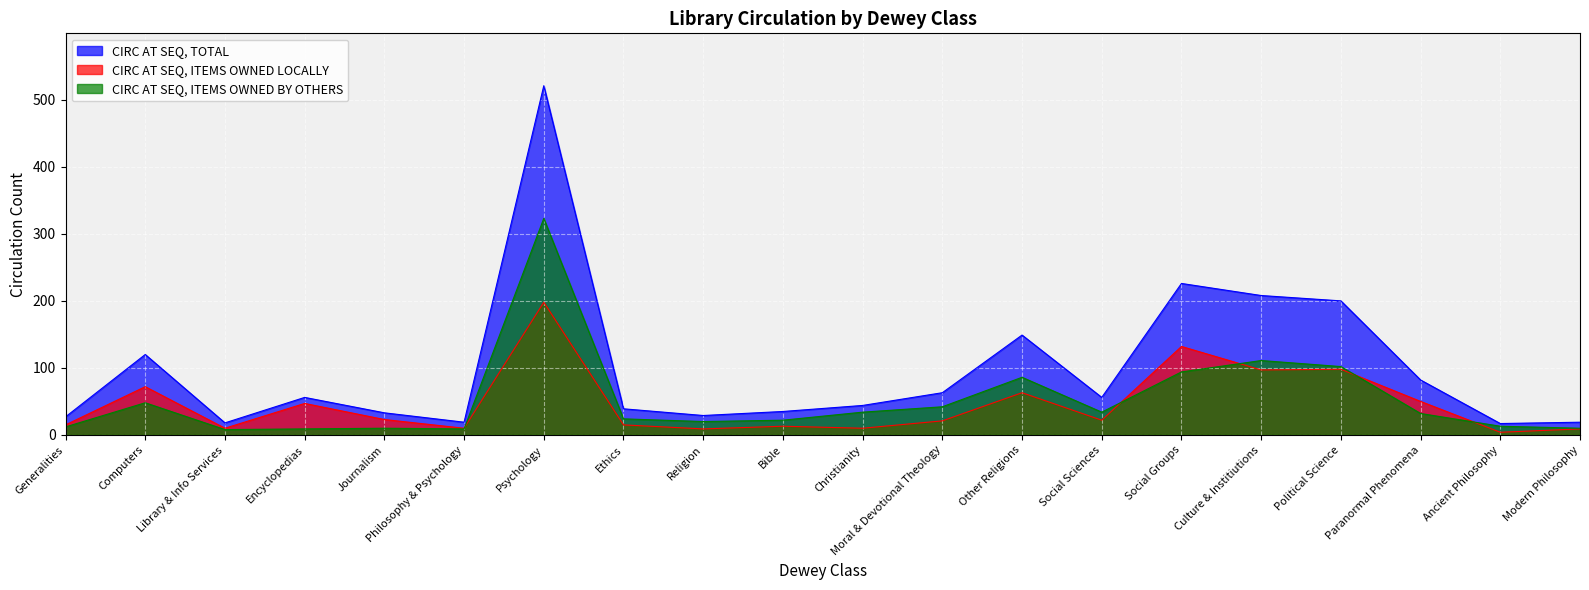

How many lines are shown in the chart?

3